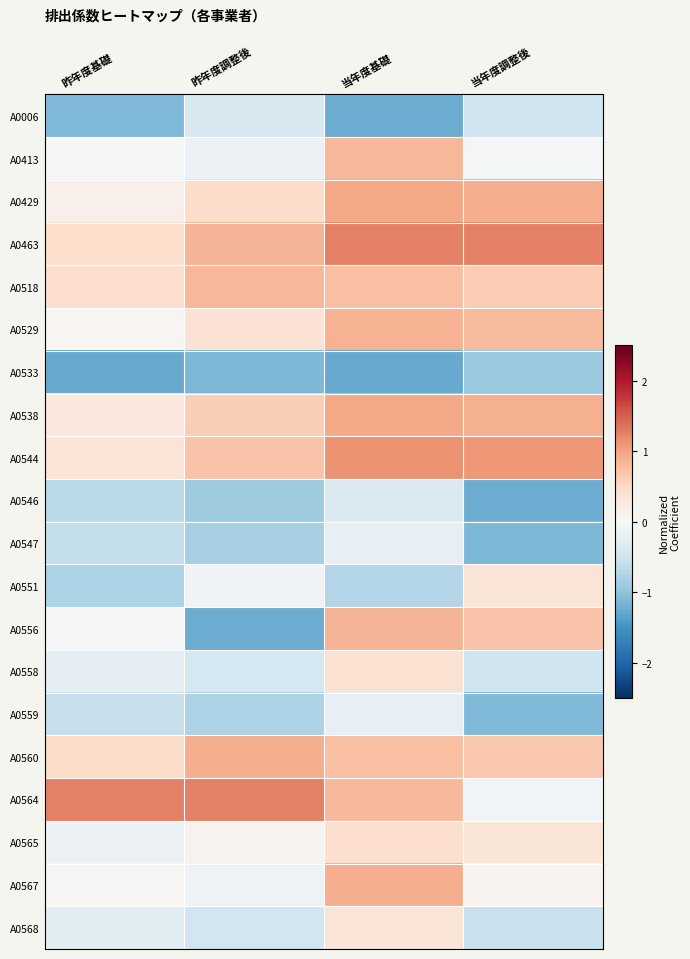

Reading right to left, transcribe all the data shown in this chart.

A0006: 当年度調整後=-0.5	当年度基礎=-1.2	昨年度調整後=-0.4	昨年度基礎=-1.1
A0413: 当年度調整後=-0.0	当年度基礎=0.8	昨年度調整後=-0.2	昨年度基礎=0.0
A0429: 当年度調整後=0.9	当年度基礎=1.0	昨年度調整後=0.5	昨年度基礎=0.1
A0463: 当年度調整後=1.2	当年度基礎=1.2	昨年度調整後=0.9	昨年度基礎=0.4
A0518: 当年度調整後=0.6	当年度基礎=0.8	昨年度調整後=0.8	昨年度基礎=0.4
A0529: 当年度調整後=0.8	当年度基礎=0.9	昨年度調整後=0.4	昨年度基礎=0.0
A0533: 当年度調整後=-0.9	当年度基礎=-1.3	昨年度調整後=-1.1	昨年度基礎=-1.3
A0538: 当年度調整後=0.9	当年度基礎=1.0	昨年度調整後=0.6	昨年度基礎=0.3
A0544: 当年度調整後=1.1	当年度基礎=1.1	昨年度調整後=0.7	昨年度基礎=0.3
A0546: 当年度調整後=-1.2	当年度基礎=-0.4	昨年度調整後=-0.9	昨年度基礎=-0.7
A0547: 当年度調整後=-1.1	当年度基礎=-0.2	昨年度調整後=-0.8	昨年度基礎=-0.6
A0551: 当年度調整後=0.3	当年度基礎=-0.7	昨年度調整後=-0.1	昨年度基礎=-0.8
A0556: 当年度調整後=0.7	当年度基礎=0.8	昨年度調整後=-1.2	昨年度基礎=0.0
A0558: 当年度調整後=-0.5	当年度基礎=0.4	昨年度調整後=-0.4	昨年度基礎=-0.2
A0559: 当年度調整後=-1.1	当年度基礎=-0.2	昨年度調整後=-0.8	昨年度基礎=-0.6
A0560: 当年度調整後=0.7	当年度基礎=0.8	昨年度調整後=0.9	昨年度基礎=0.5
A0564: 当年度調整後=-0.1	当年度基礎=0.8	昨年度調整後=1.3	昨年度基礎=1.2
A0565: 当年度調整後=0.3	当年度基礎=0.4	昨年度調整後=0.1	昨年度基礎=-0.2
A0567: 当年度調整後=0.1	当年度基礎=0.9	昨年度調整後=-0.1	昨年度基礎=0.0
A0568: 当年度調整後=-0.6	当年度基礎=0.3	昨年度調整後=-0.5	昨年度基礎=-0.3